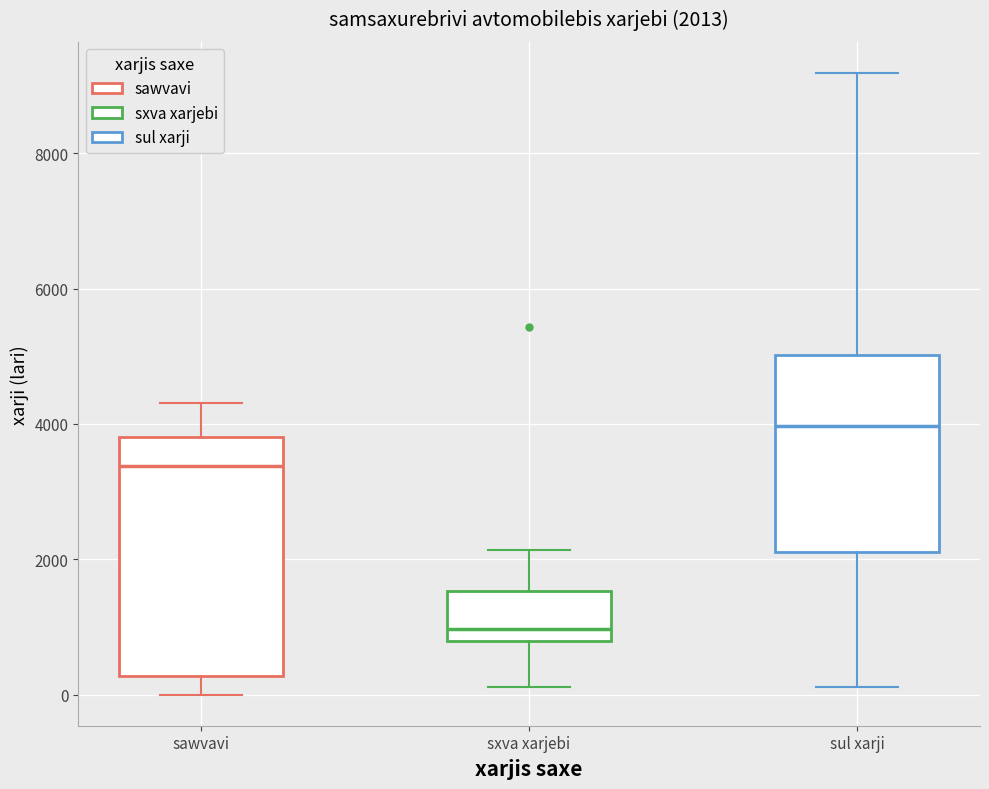

Which box has the lowest median line?

sxva xarjebi